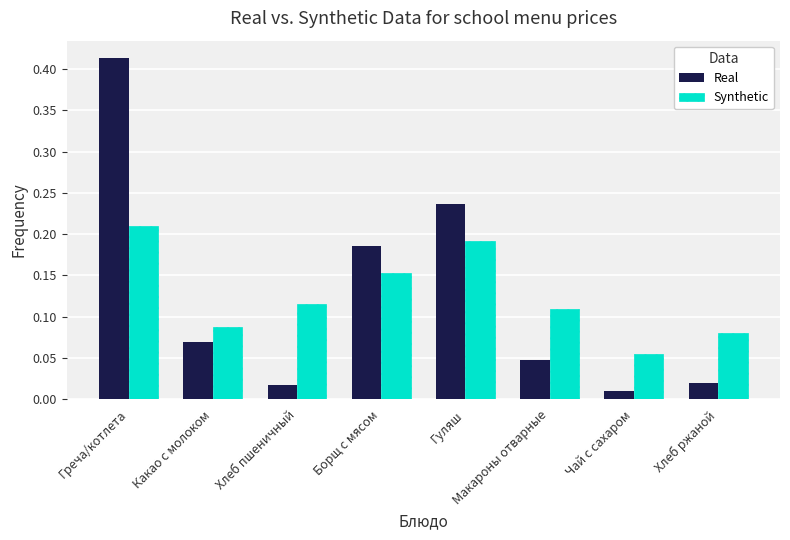

Which category has the highest value across all series?

Греча/котлета